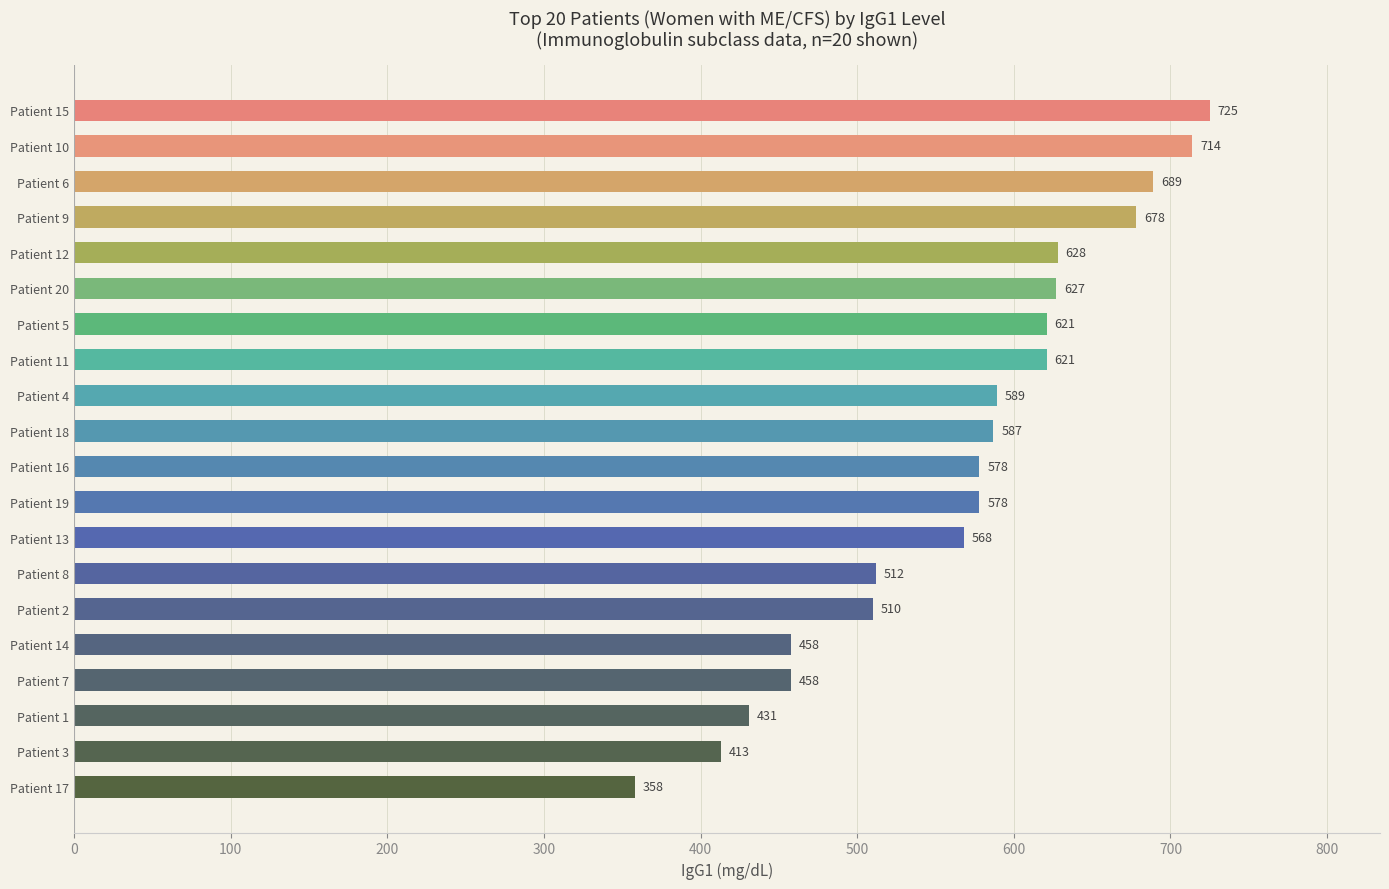

The chart shows a value of 458 at Patient 7. True or false?

True